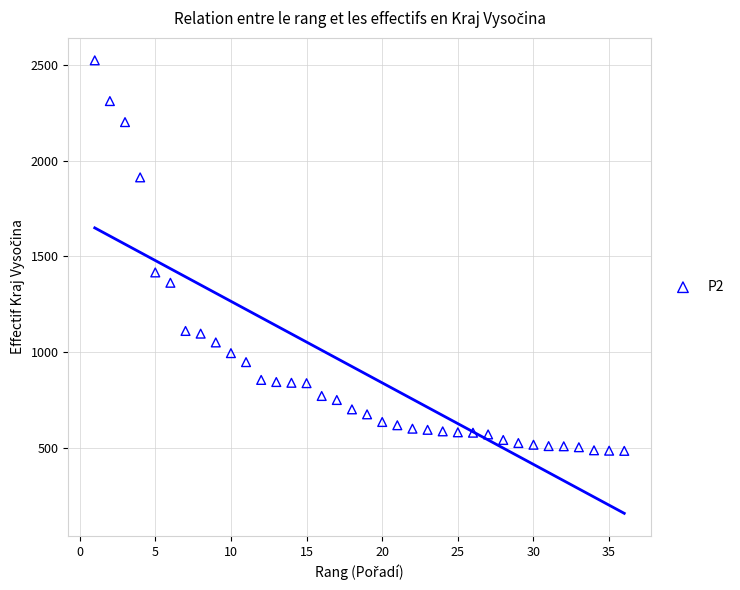

What is the range of Y values (max minus min)?

2042